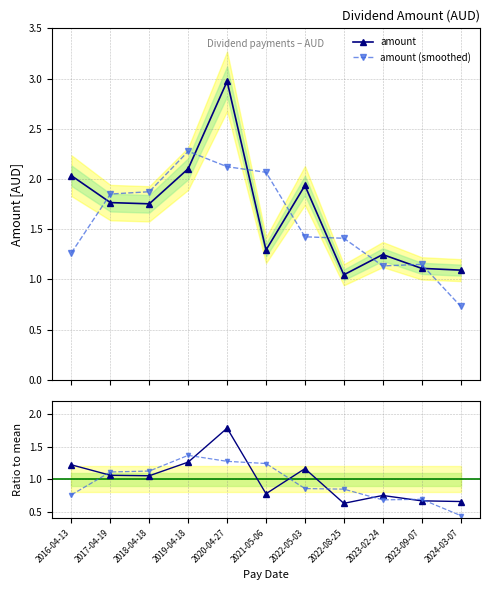

Where is the first local minimum for ratio (smoothed)?

2023-02-24